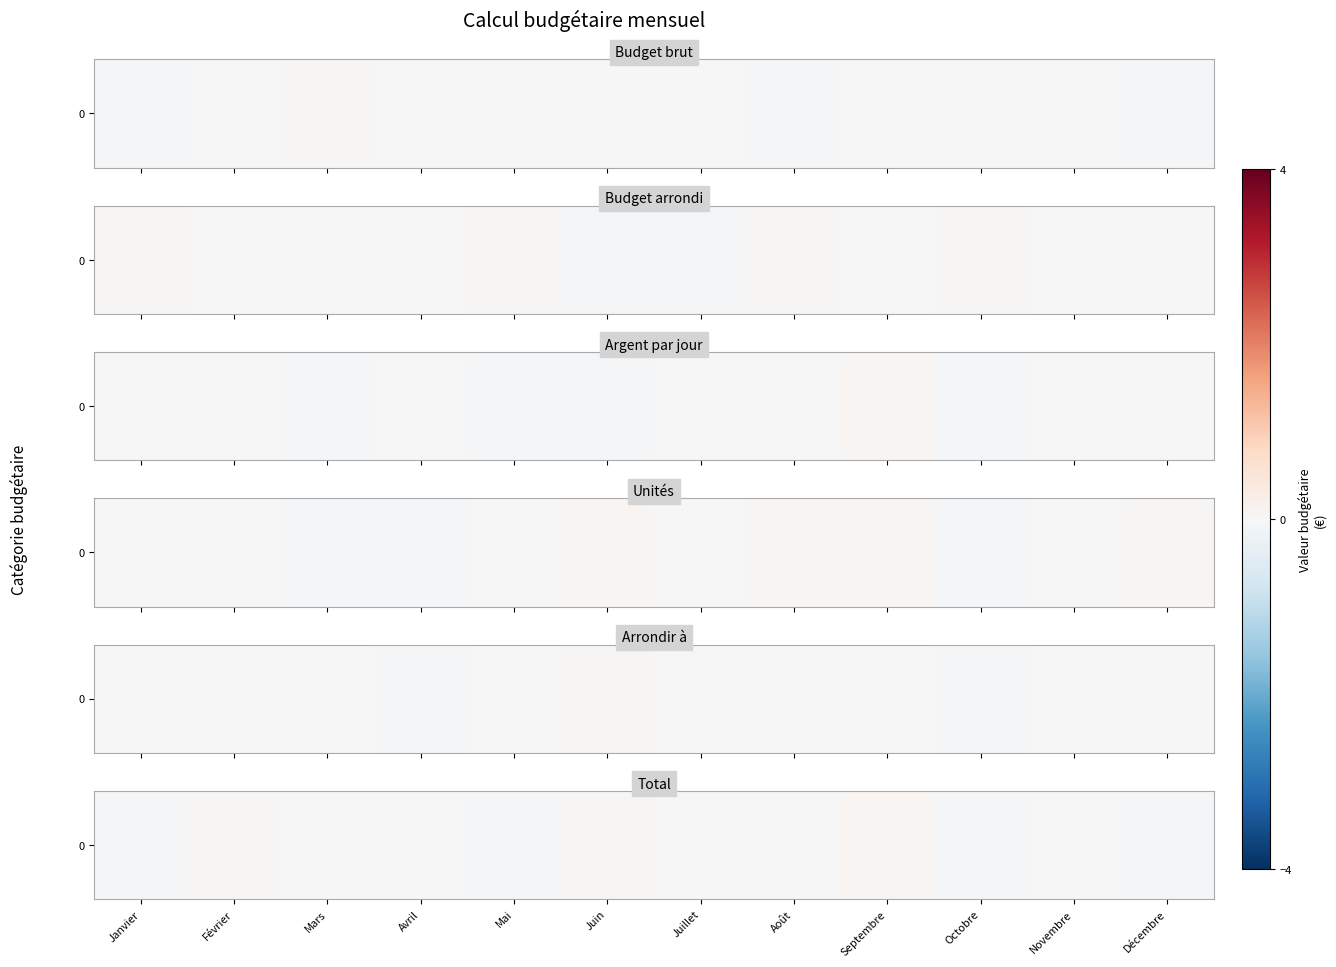

Rank the categories by value from highest to lowest.

Septembre, Juin, Février, Août, Mars, Novembre, Juillet, Avril, Octobre, Décembre, Mai, Janvier